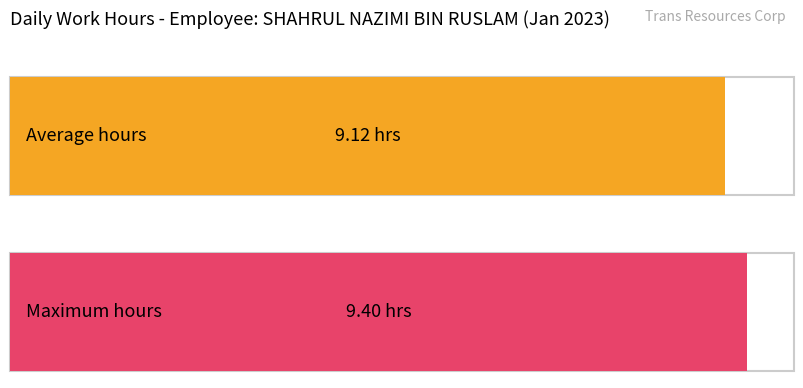

Is it true that the value at 14 is 16.3?

False